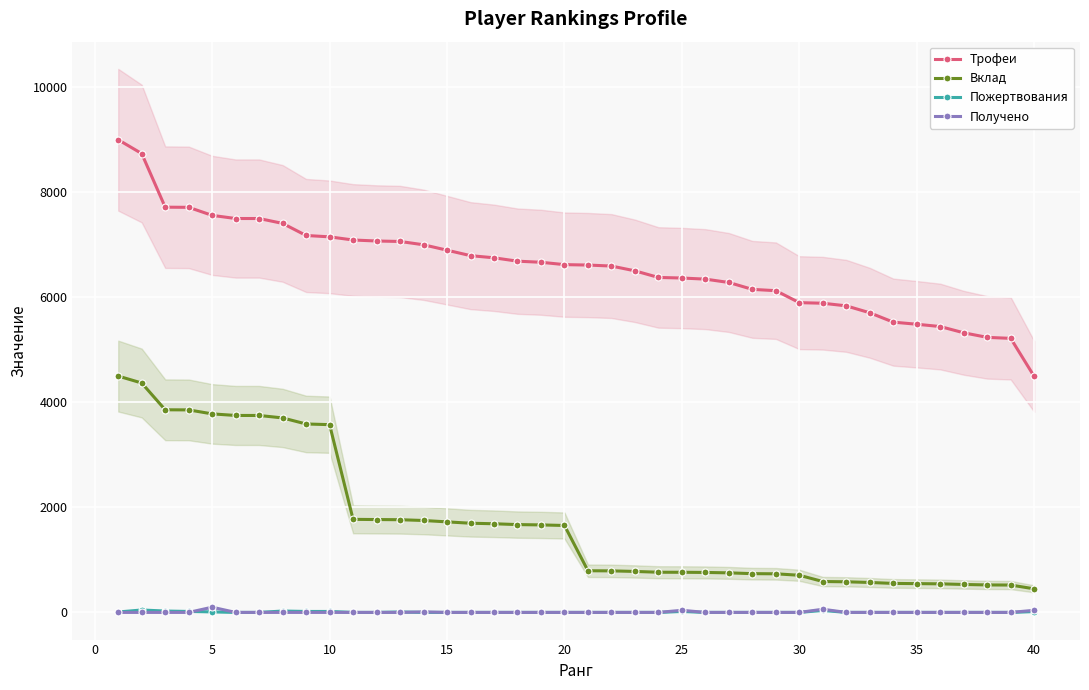

True or false: Пожертвования has more than 2 interior local peaks.

True